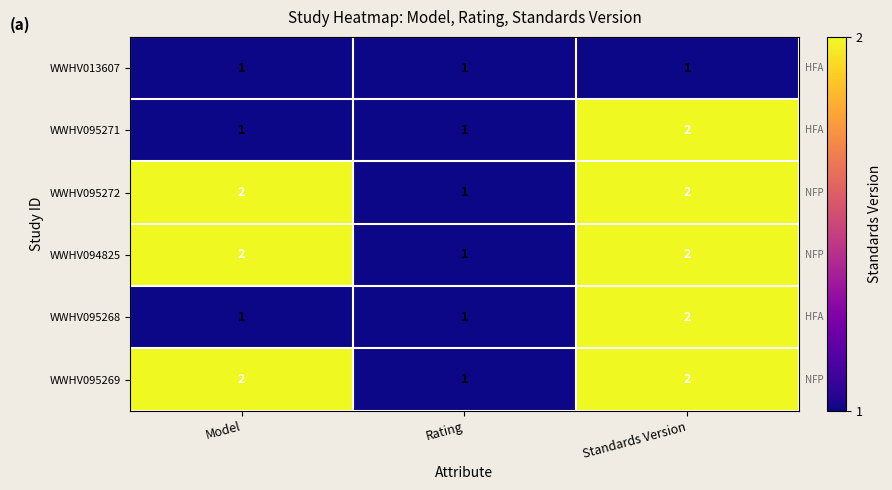

How many WWHV094825 values are between 1 and 2?

3